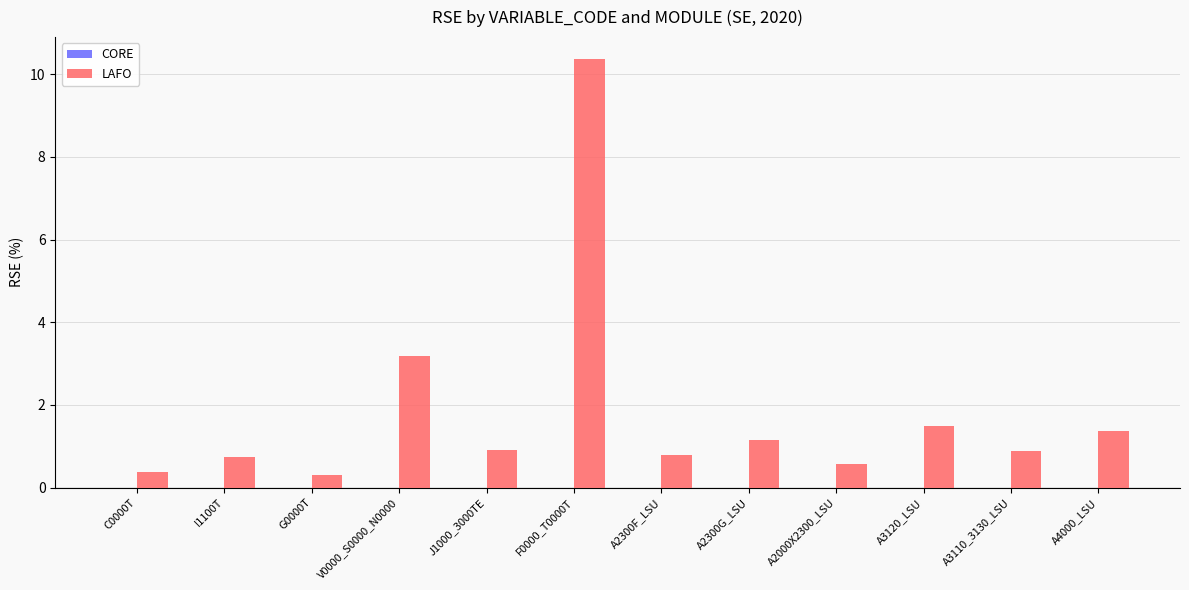

What is the sum of the values at F0000_T0000T and A2000X2300_LSU?

10.9